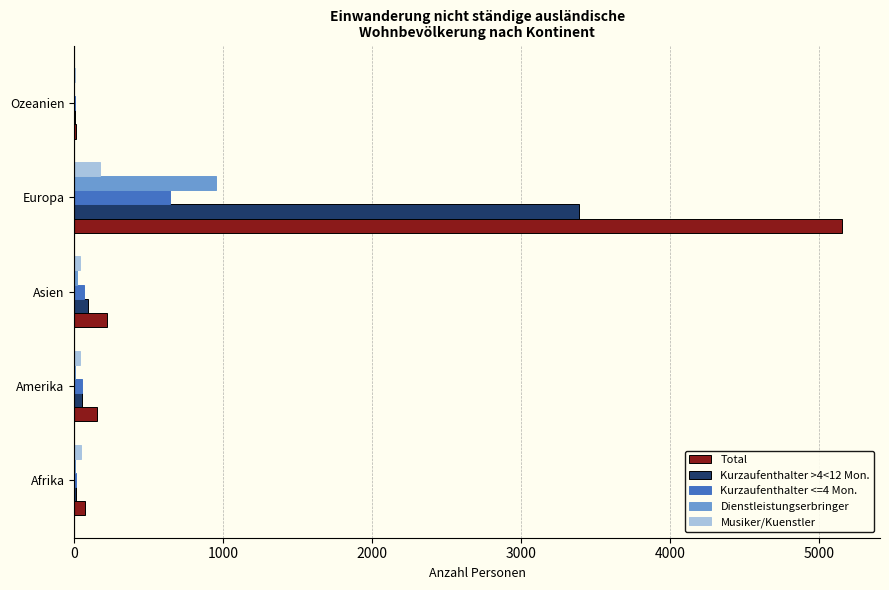

Between Europa and Ozeanien, which series saw the biggest shift?

Total